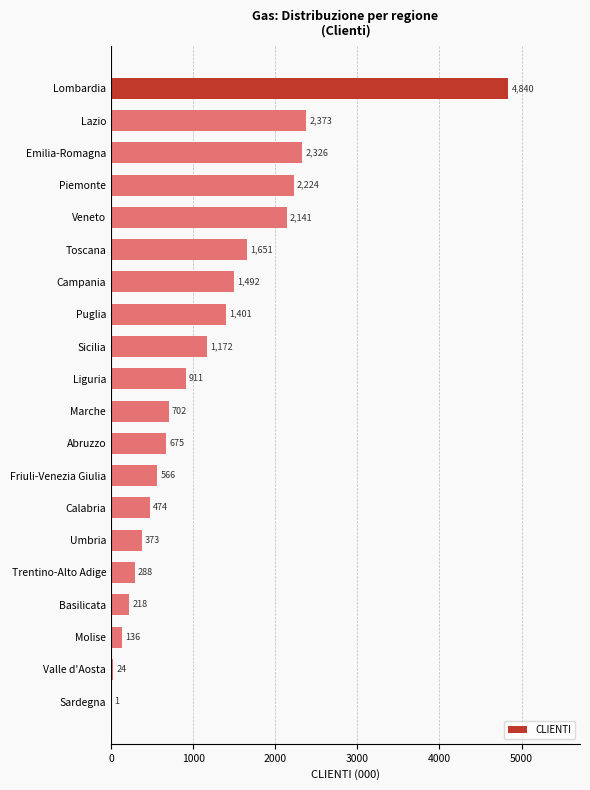

Where is the data nearest to the value 2420?

Lazio